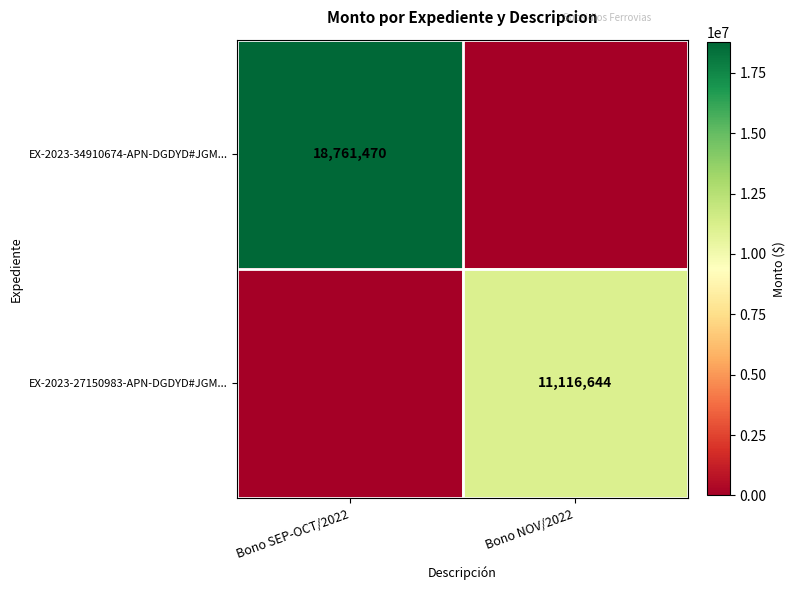

Is the value of EX-2023-34910674-APN-DGDYD#JGM... at Bono SEP-OCT/2022 greater than the value of EX-2023-27150983-APN-DGDYD#JGM... at Bono NOV/2022?

Yes